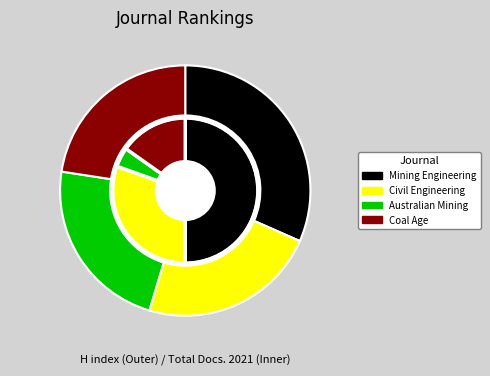

To the nearest percent, what is the combined percentage of Coal Age and Civil Engineering?

46%